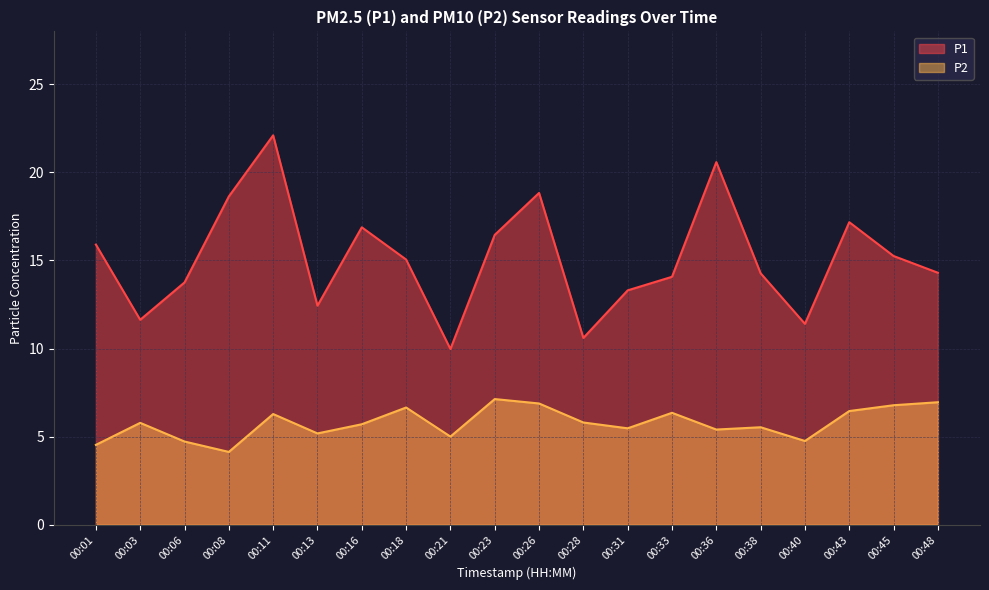

At which category is the sum across all series the highest?

00:11